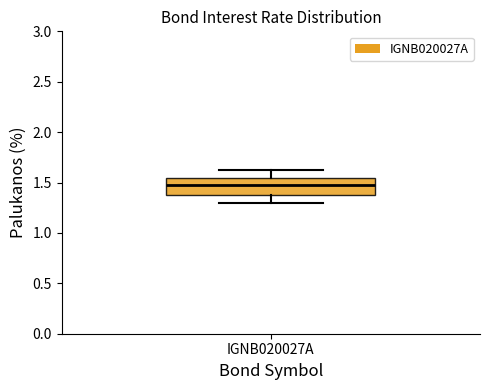

Where is the upper edge of the box for IGNB020027A on the y-axis? The values are not printed on the chart, so give them approximately, as read against the axis.

1.55